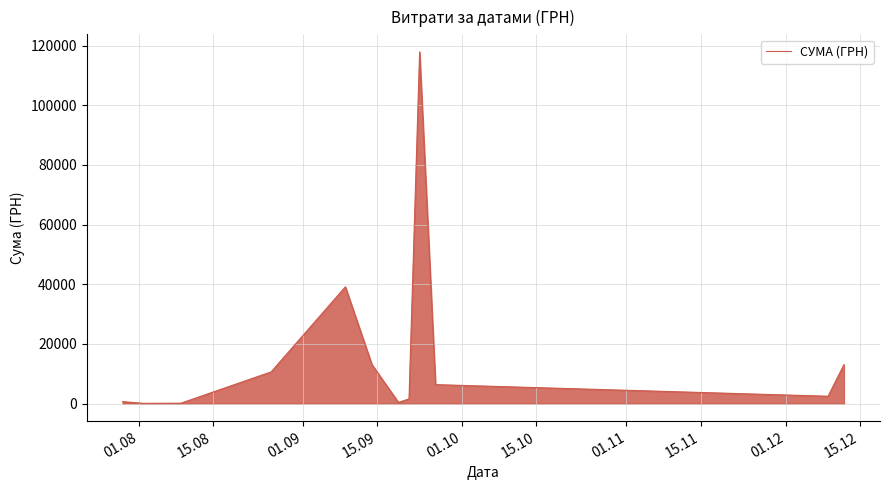

What is the maximum value shown in the chart?

117912.0